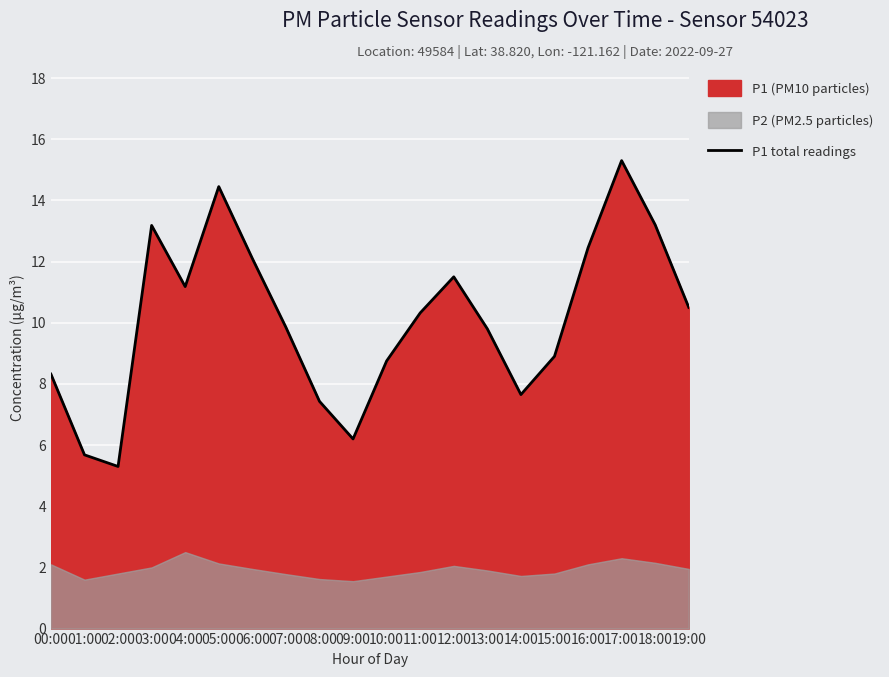

What is the label of the 18th point from the right?

02:00